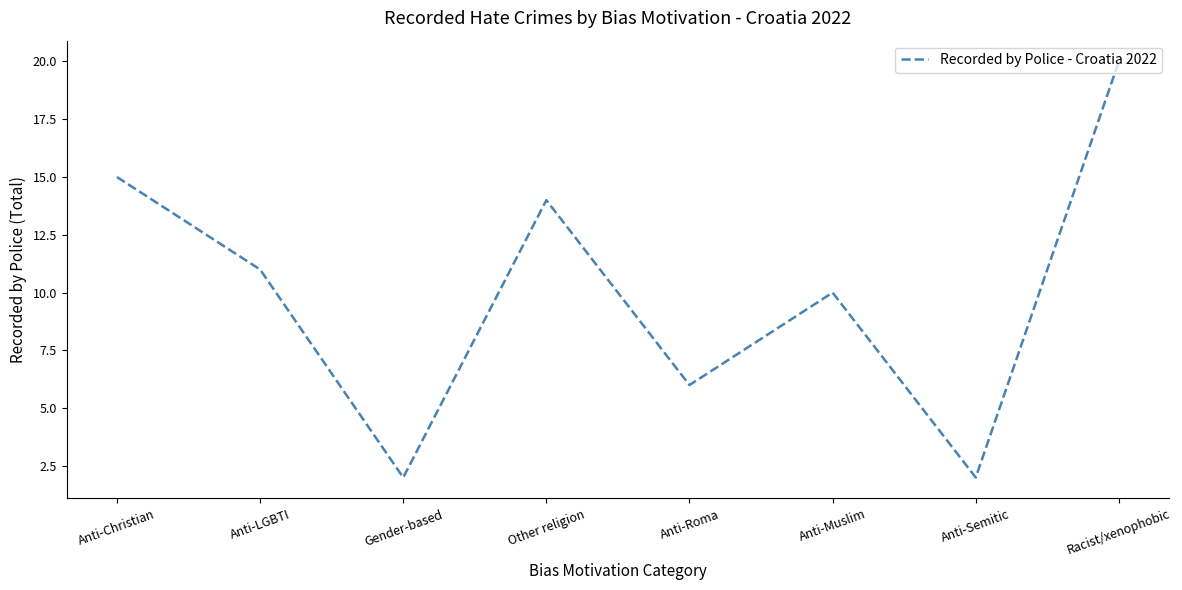

At which label is the value closest to 11?

Anti-LGBTI